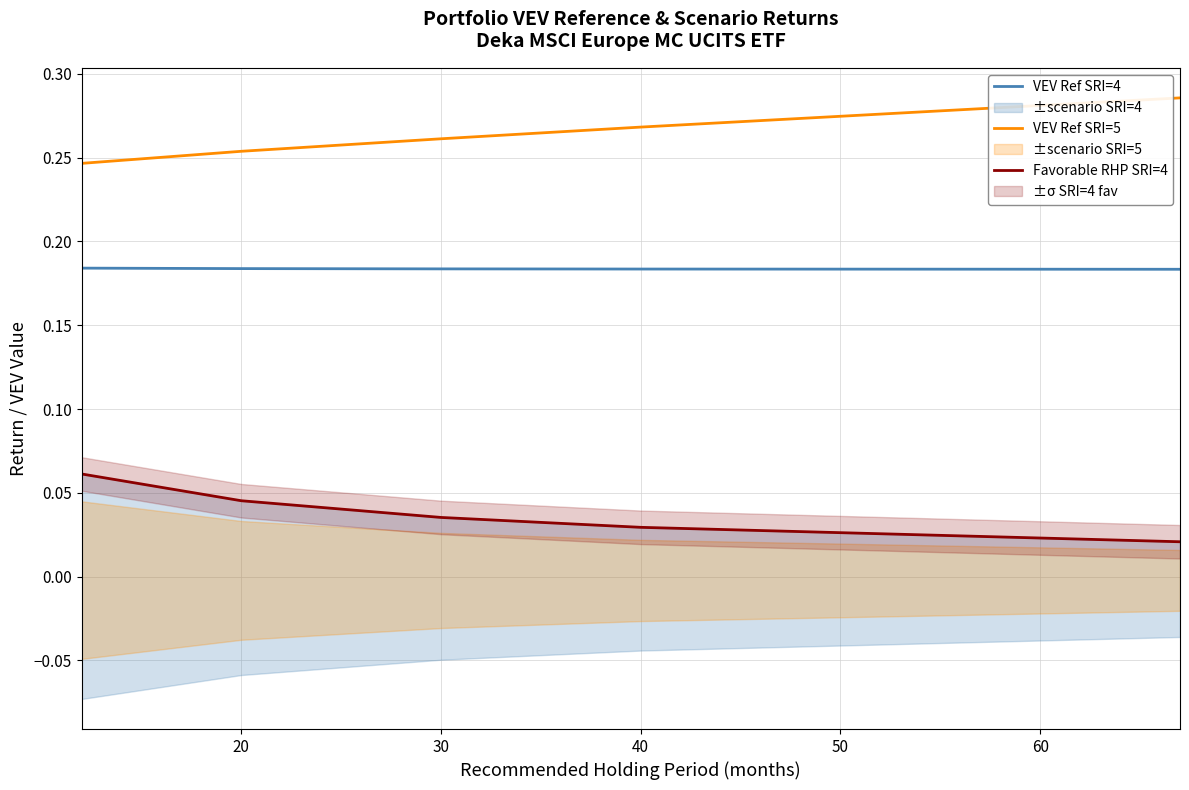

Is it true that Favorable RHP SRI=4 equals 0.1 at 20?

False